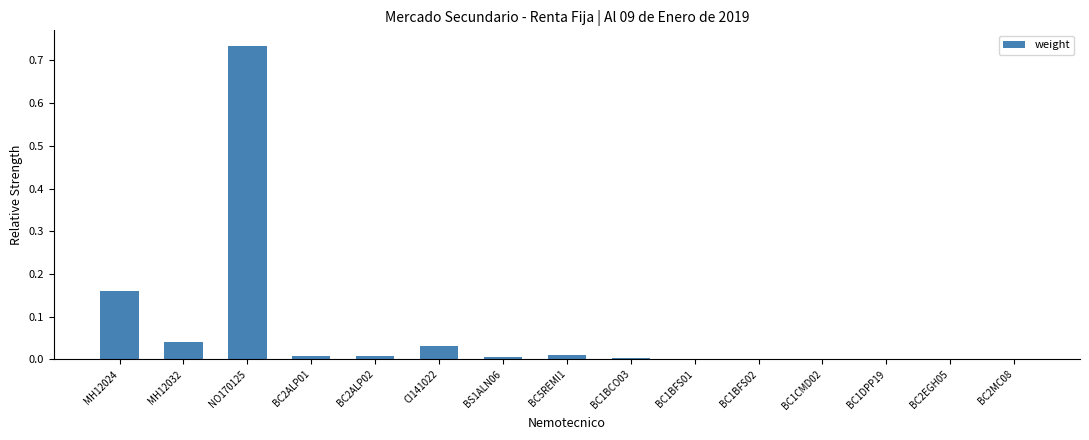

Does the chart contain stacked bars?

No